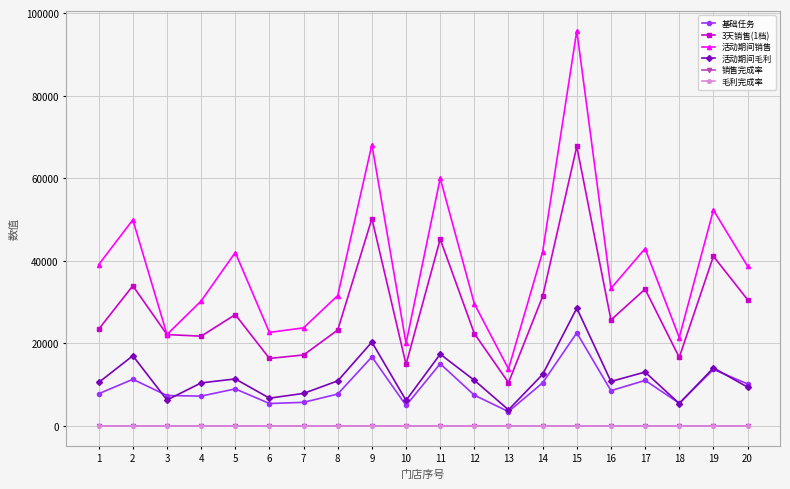

What is the difference between the 毛利完成率 values at 9 and 13?

0.2